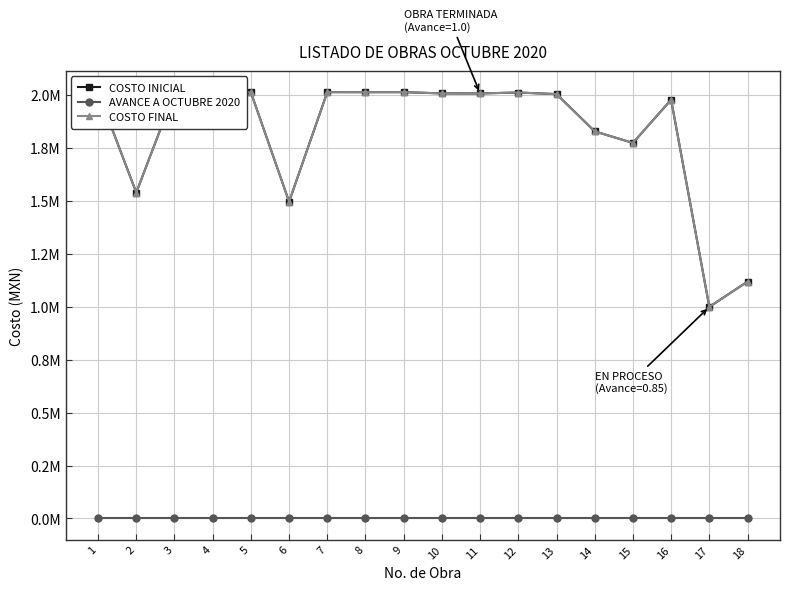

Does the chart have visible grid lines?

Yes